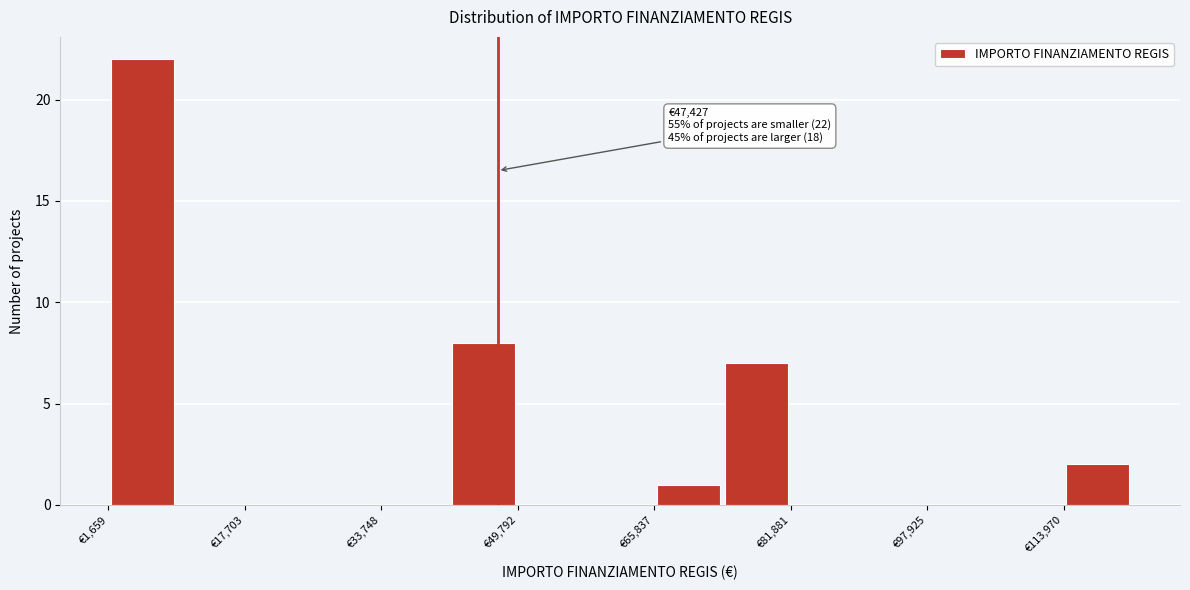

Over which range of the x-axis is the bar tallest?

2000 to 10000